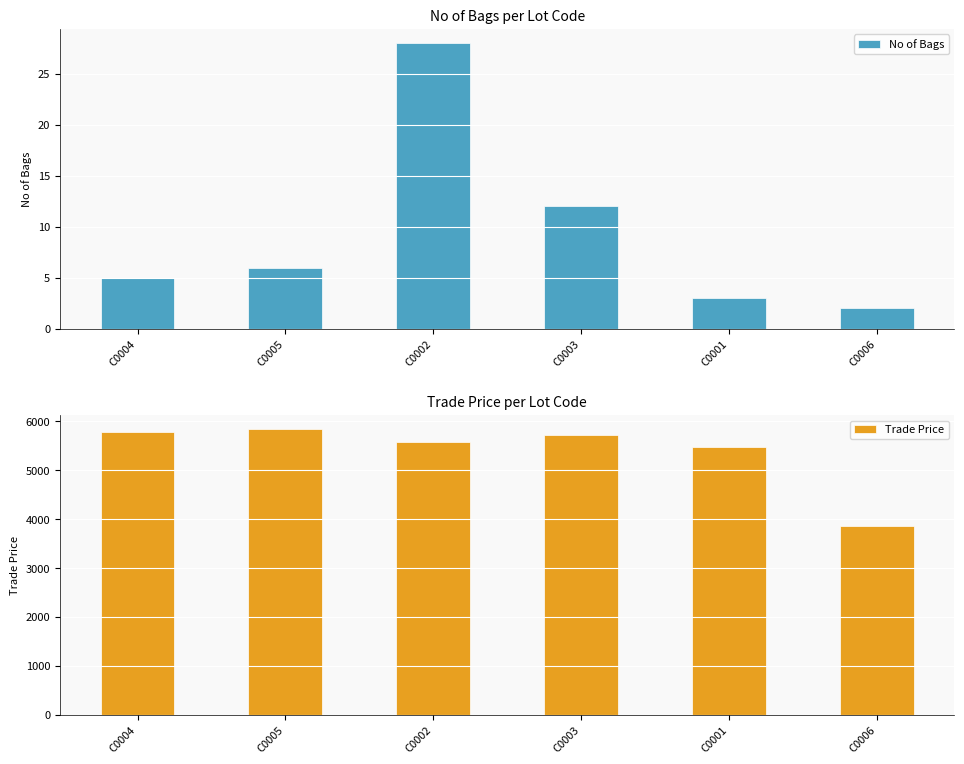

Which series changed the most between C0002 and C0006?

Trade Price